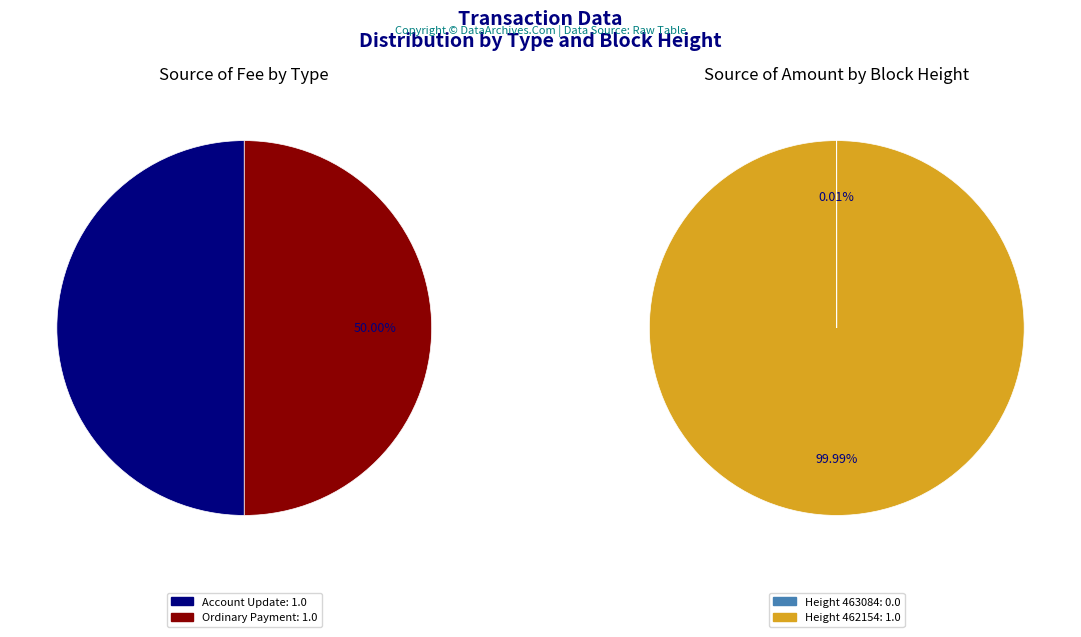

How many segments does this pie chart have?

2